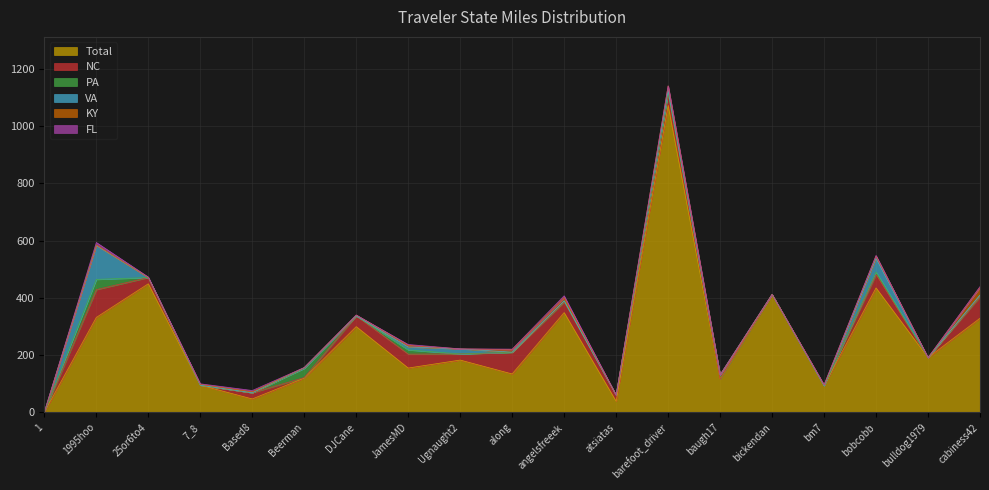

At which label is VA closest to 59?

bobcobb